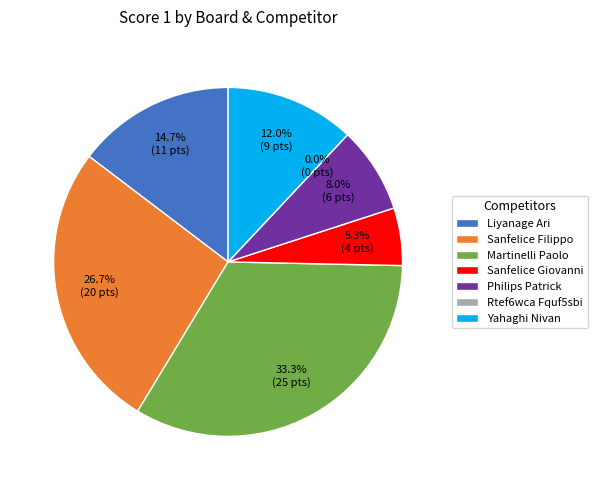

Count the number of slices in the pie.

7